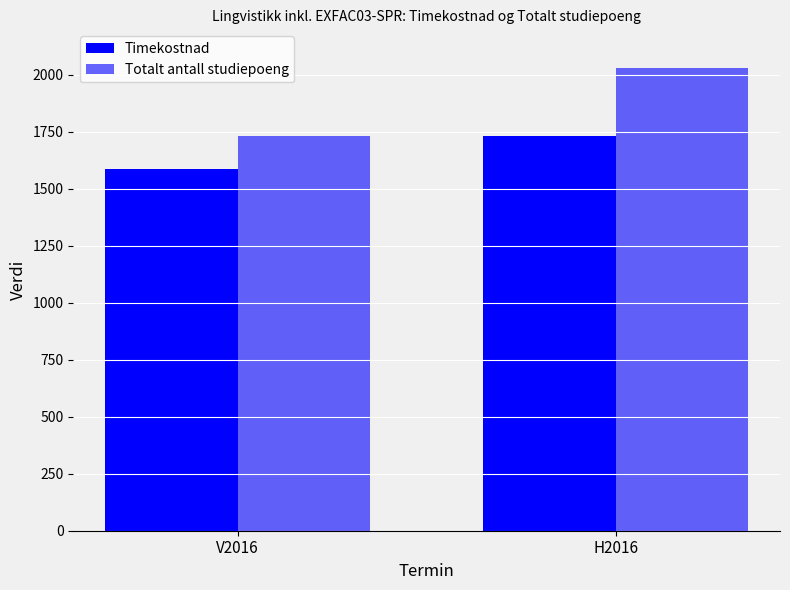

Does the chart contain any negative values?

No